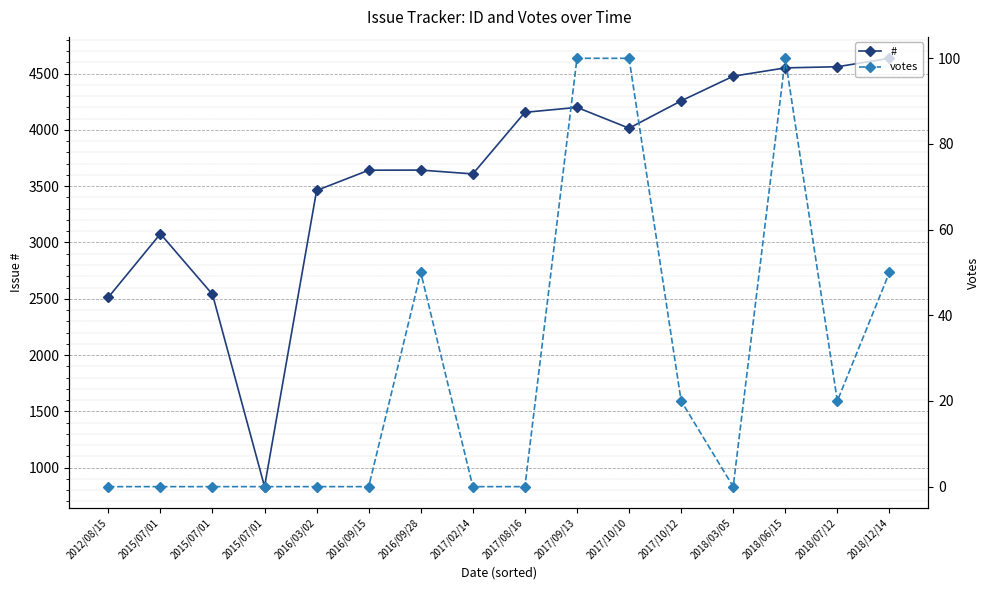

Is this an area chart (filled region under the line)?

No